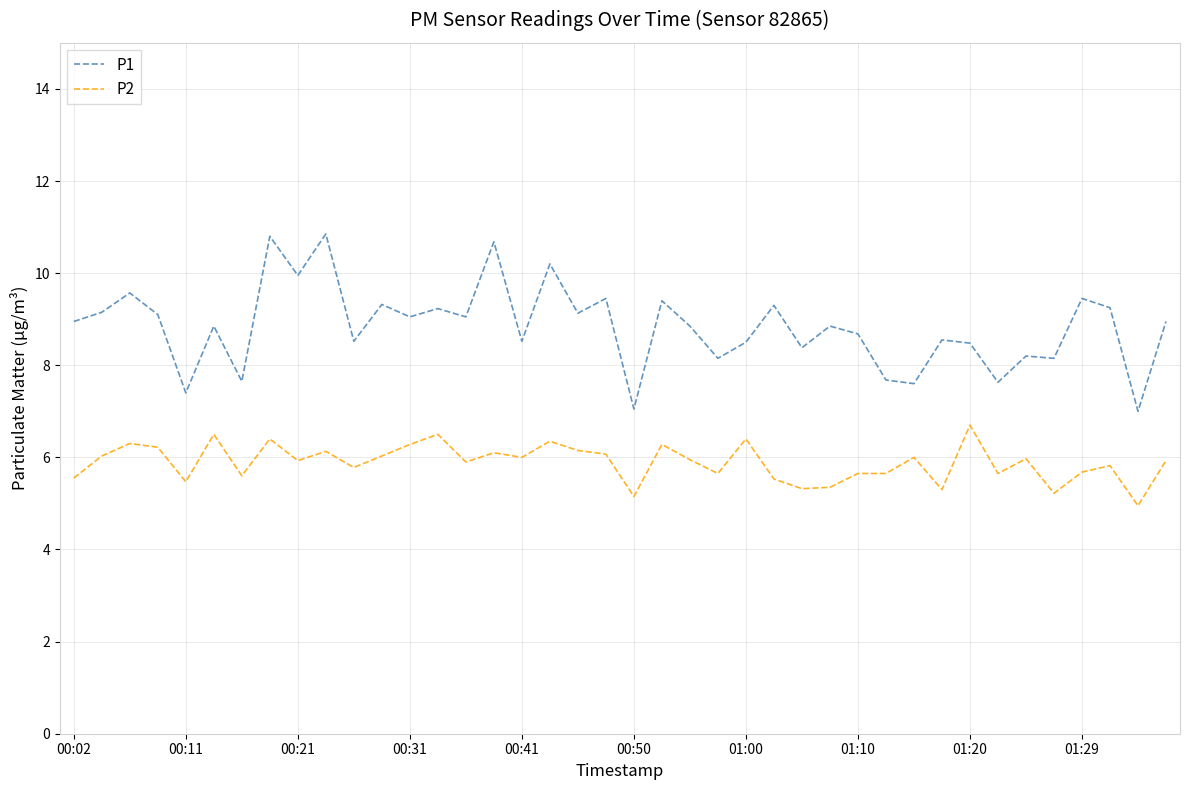

True or false: P1 and P2 cross at least once.

False